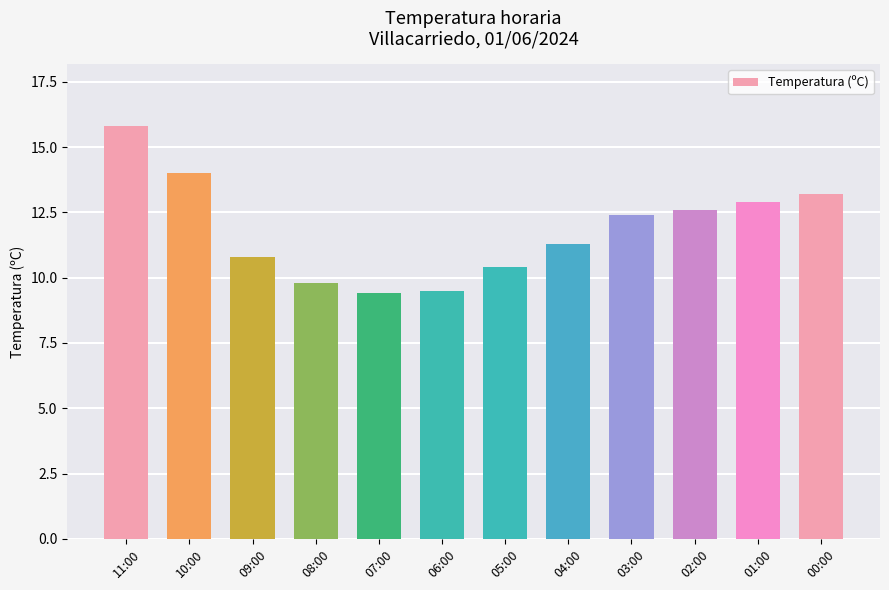

What is the greatest value displayed?

15.8